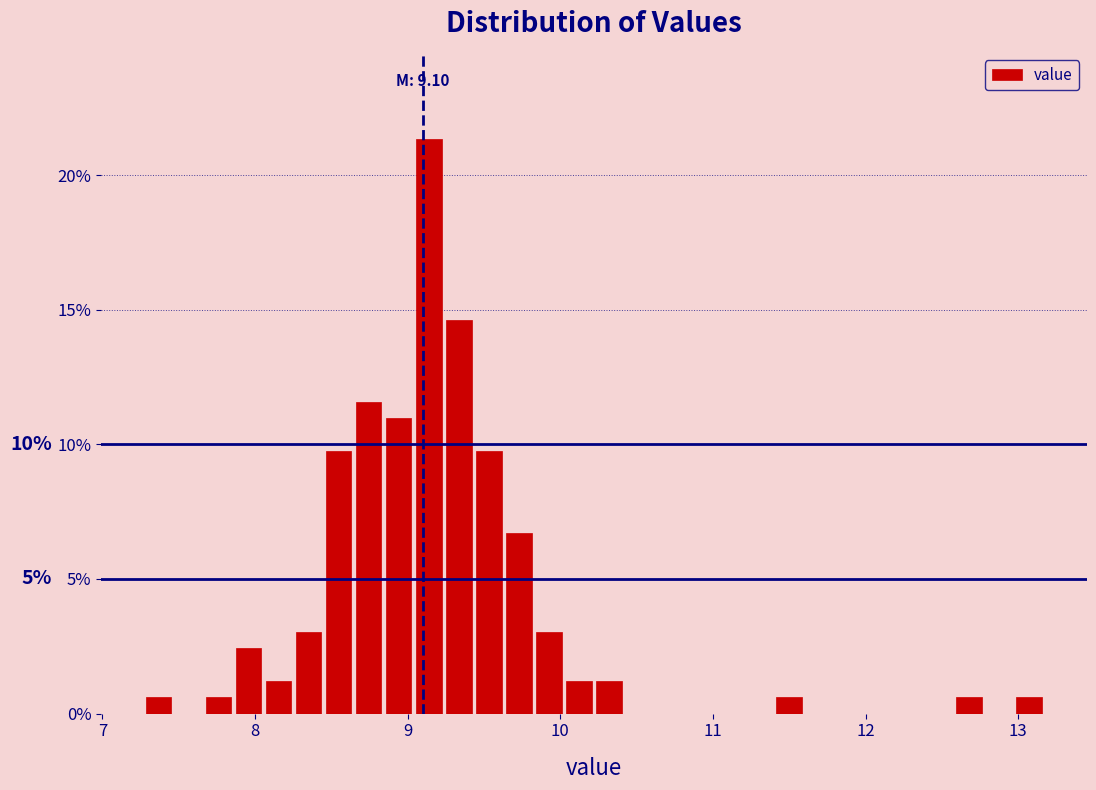

Around what value on the x-axis is the tallest bar? Give the approximate position of its centre, as read against the axis.

9.1